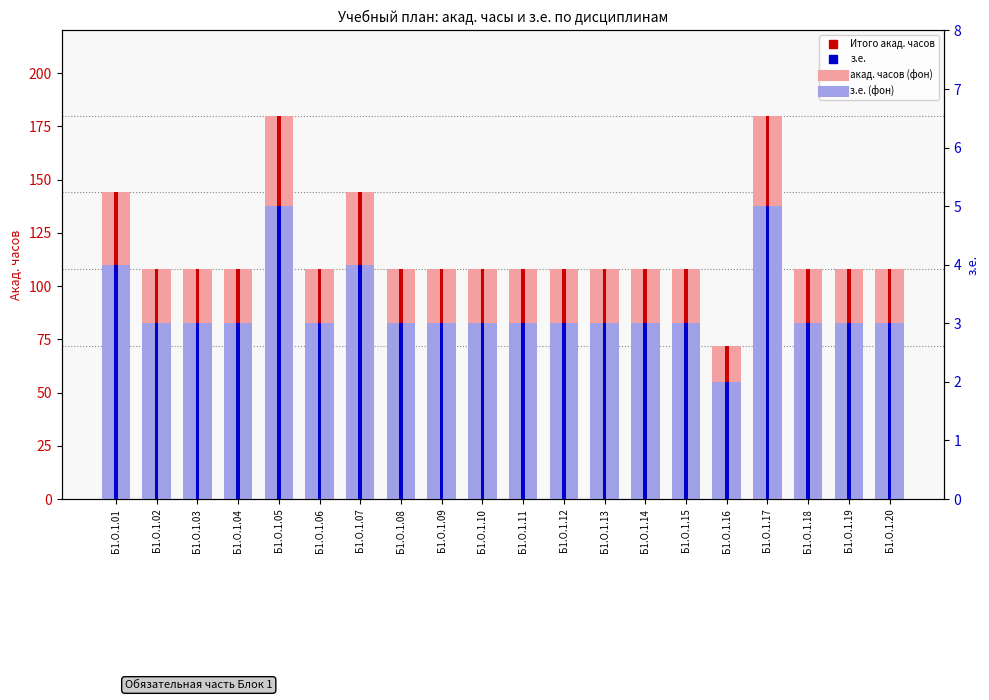

At which category is the sum across all series the highest?

Б1.О.1.05